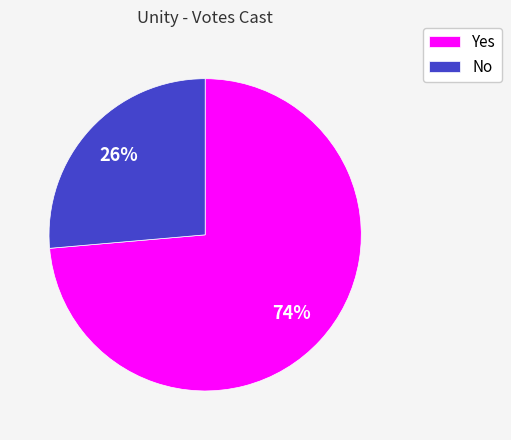

Rank the categories by value from highest to lowest.

Yes, No